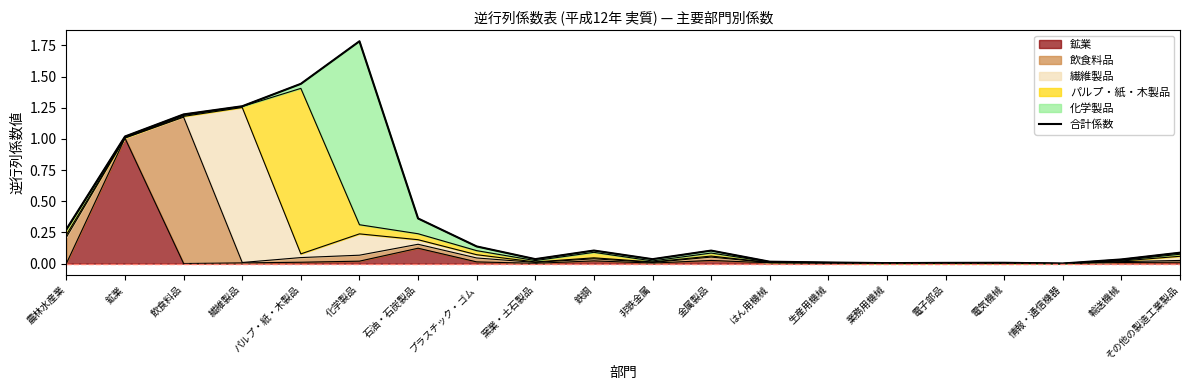

How many points are lower than both their immediate neighbors (excluding endpoints)?

4